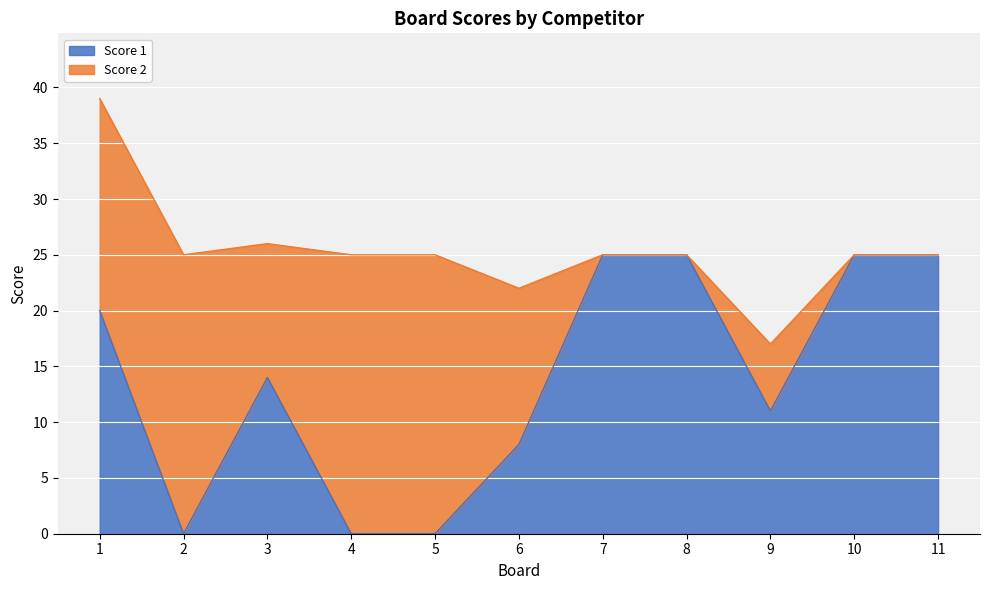

Reading left to right, list the values for the Score 1 series.

1=20	2=0	3=14	4=0	5=0	6=8	7=25	8=25	9=11	10=25	11=25